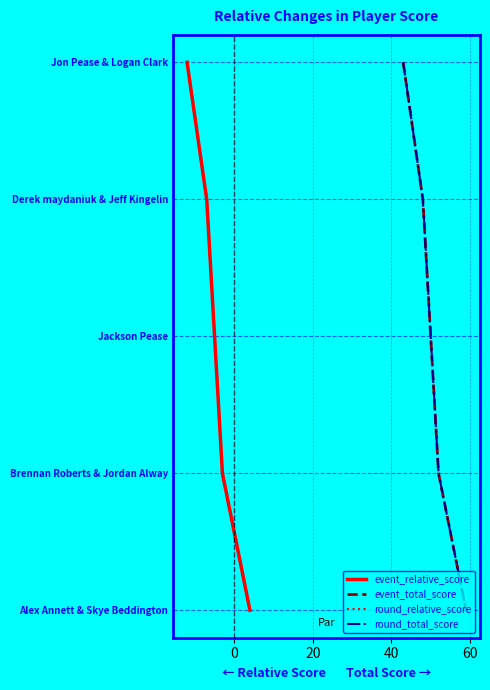

How many distinct data groups are displayed?

4